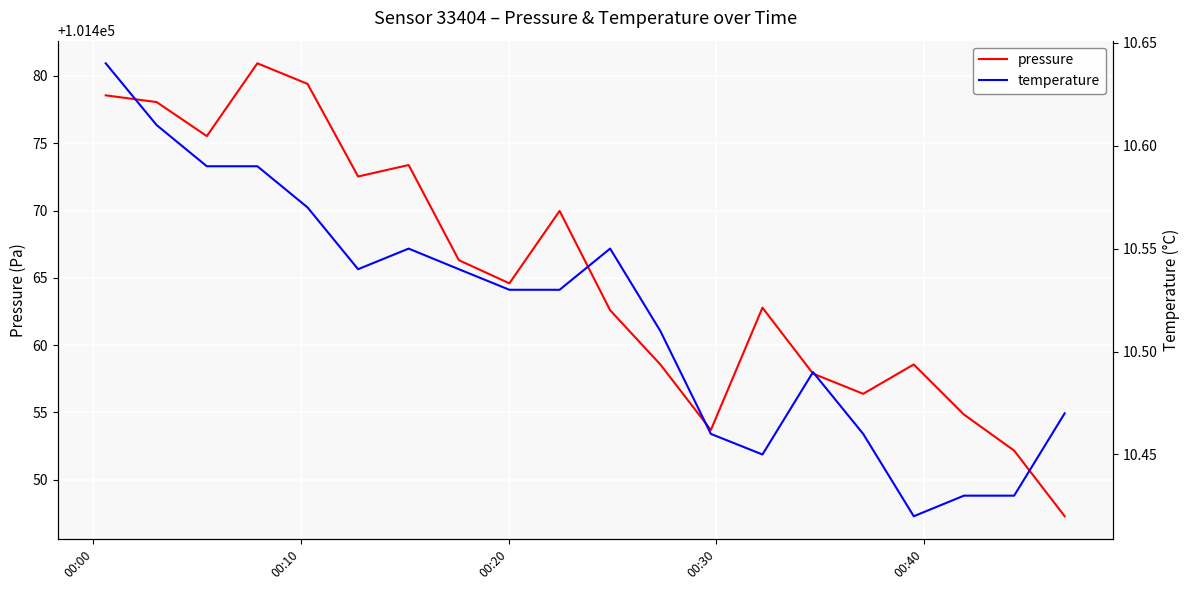

What is the highest value of the pressure series?

101480.9